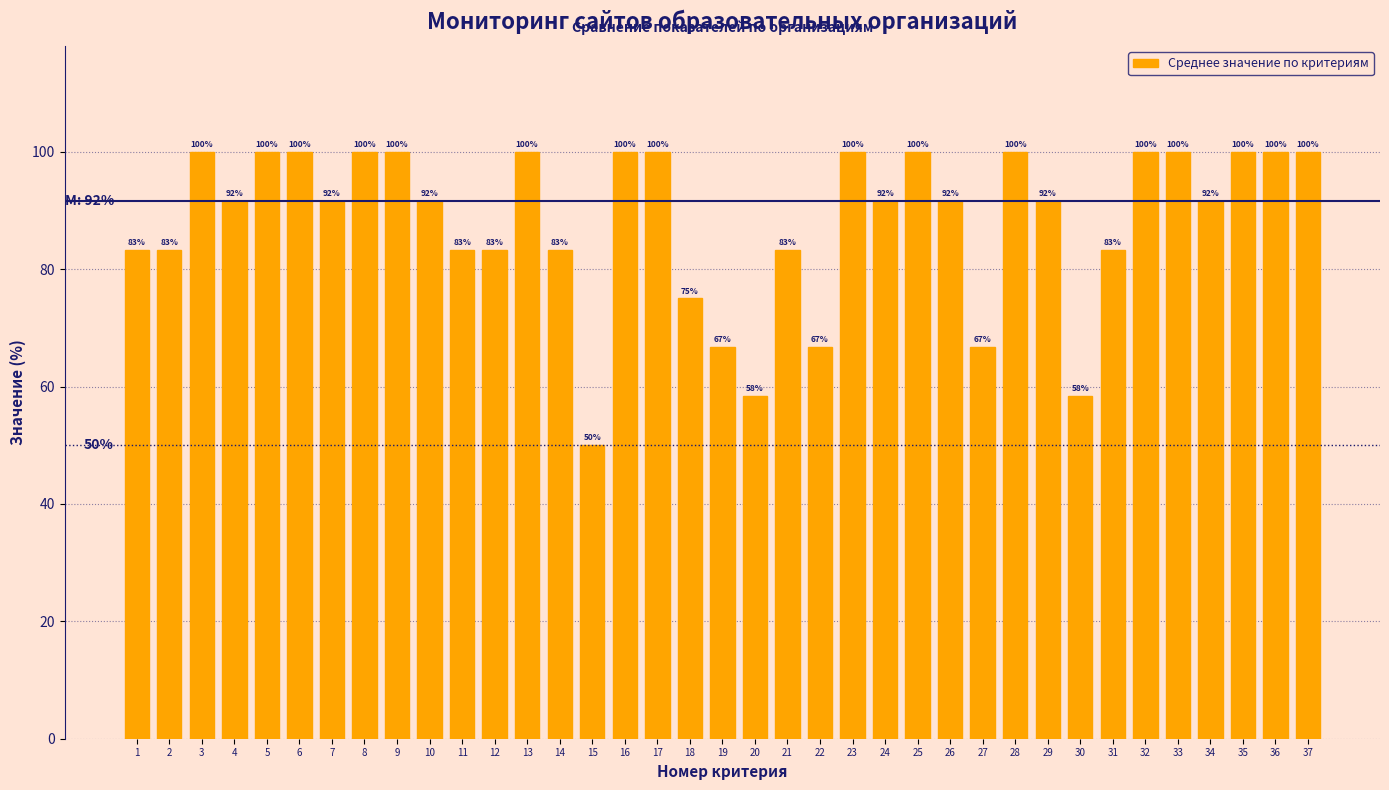

What is the change in value from 31 to 33?

+16.7